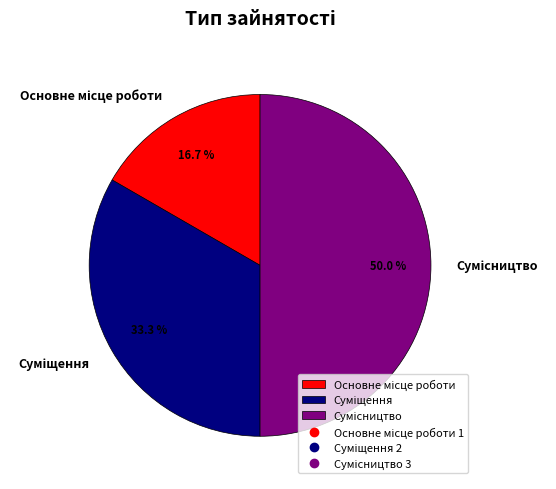

To the nearest percent, what percentage of the pie is Сумісництво?

50%